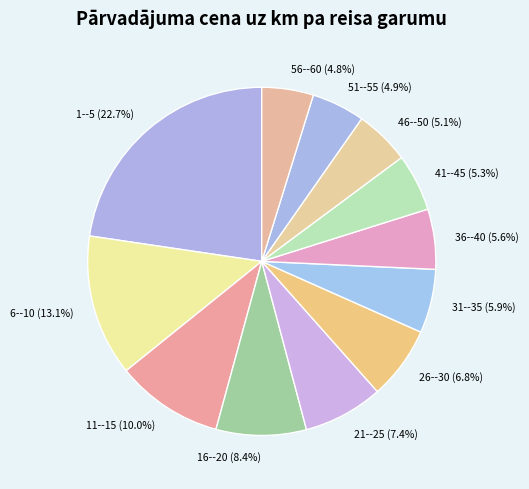

Approximately how many times larger is the value at 1--5 (22.7%) compared to 56--60 (4.8%)?

4.7